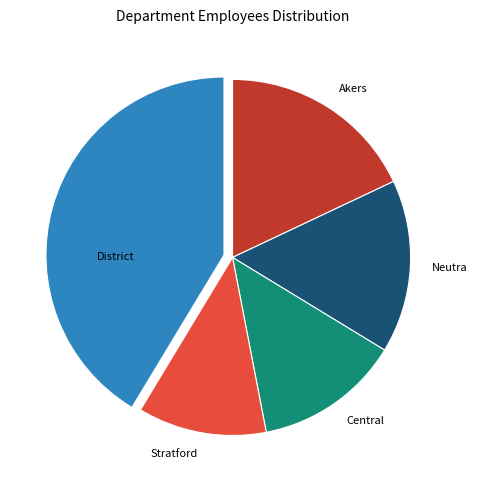

Is the sum of Neutra and Central greater than half?

No